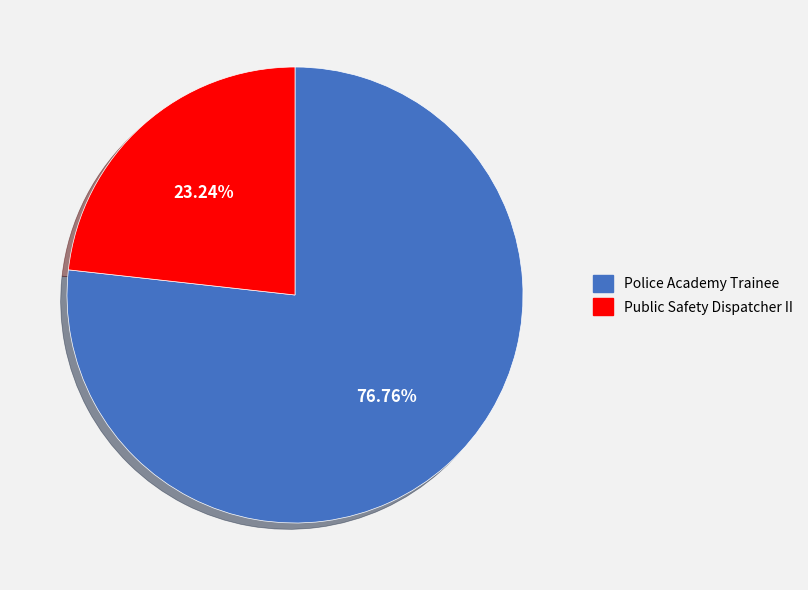

True or false: Public Safety Dispatcher II accounts for 23% of the total.

True